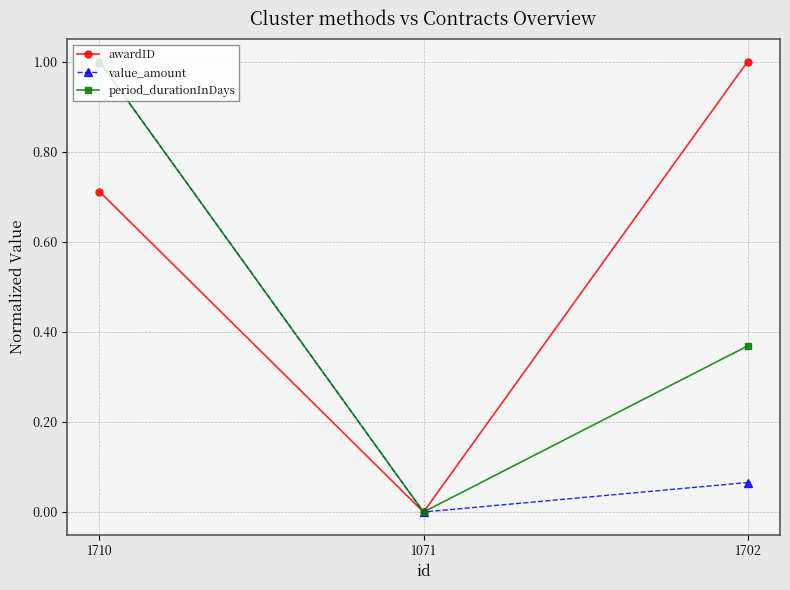

True or false: awardID has a value of 0.0 at 1071.

True